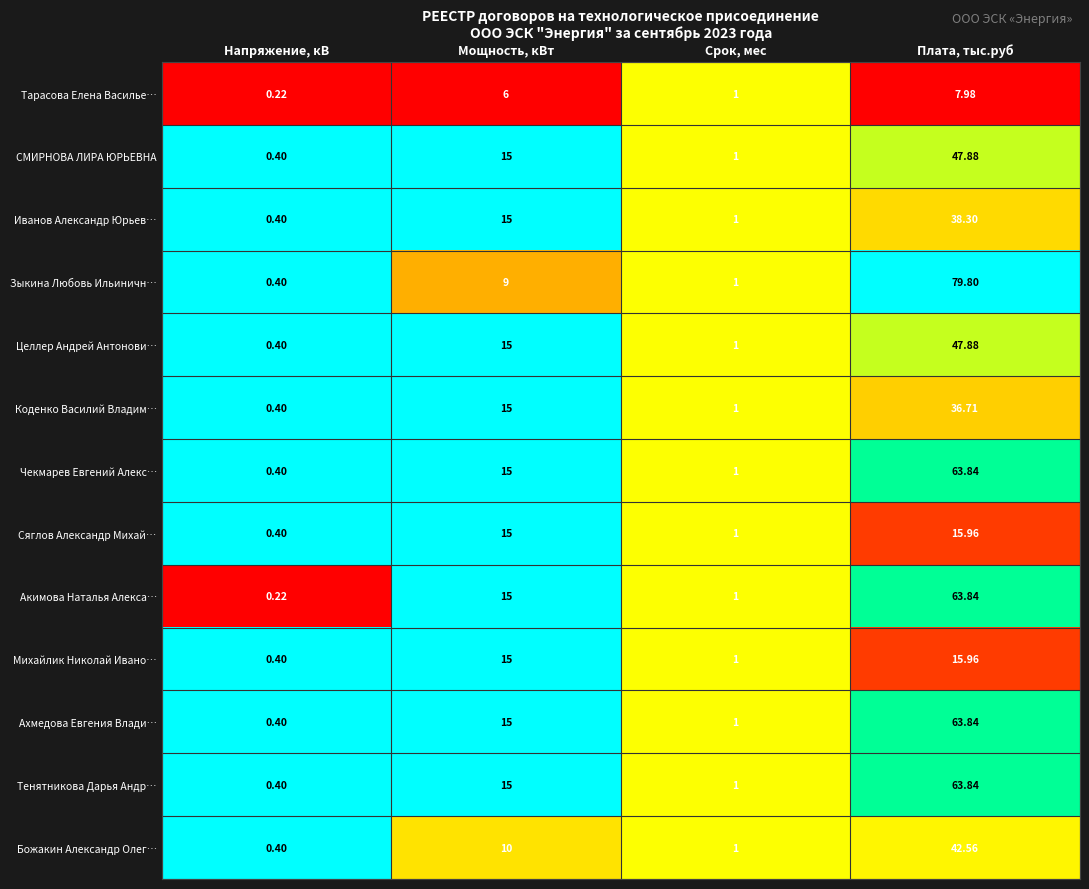

Which series has the largest range (max minus min)?

Зыкина Любовь Ильиничн…